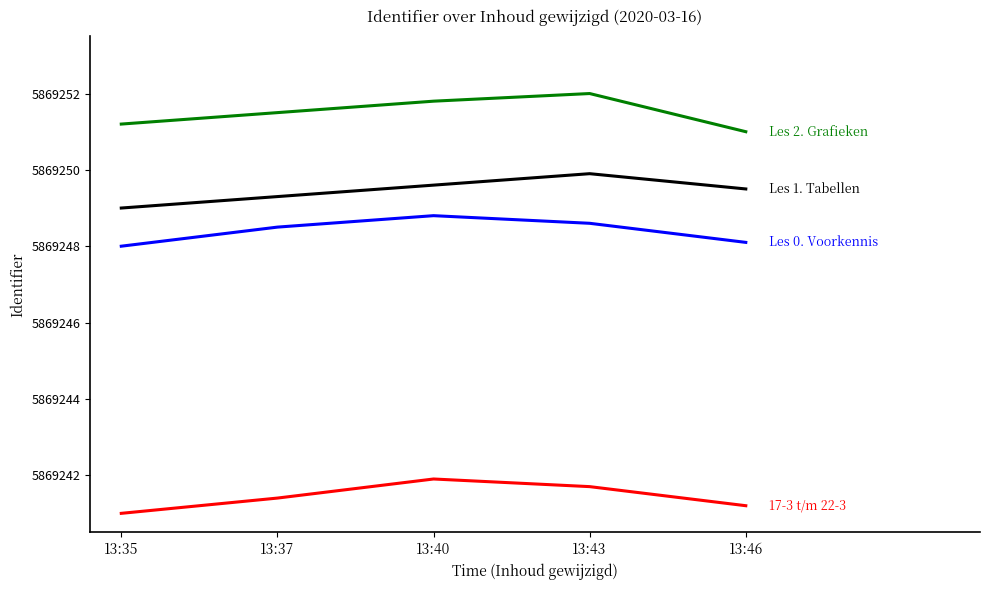

Reading left to right, transcribe all the data shown in this chart.

17-3 t/m 22-3: 5869241.0	5869241.4	5869241.9	5869241.7	5869241.2
Les 0. Voorkennis: 5869248.0	5869248.5	5869248.8	5869248.6	5869248.1
Les 1. Tabellen: 5869249.0	5869249.3	5869249.6	5869249.9	5869249.5
Les 2. Grafieken: 5869251.2	5869251.5	5869251.8	5869252.0	5869251.0